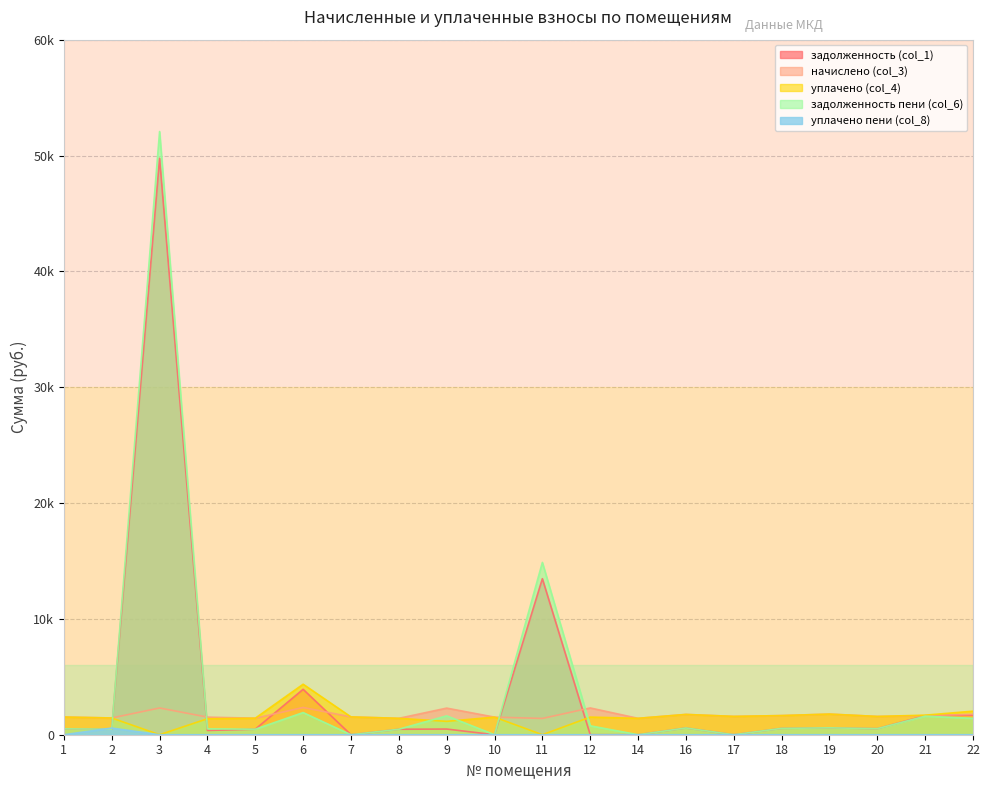

Reading right to left, what are all the values shown in this chart?

задолженность (col_1): 1686.1	1644.2	526.0	593.6	550.6	0.0	583.8	0.0	0.0	13469.2	0.0	489.4	471.9	0.0	3920.5	475.6	368.3	49761.8	481.8	508.8
начислено (col_3): 1762.4	1644.4	1578.0	1780.8	1651.8	1581.7	1751.3	1415.8	2311.7	1404.8	1519.0	2297.0	1415.8	1537.5	2352.3	1426.9	1519.0	2308.1	1445.3	1526.4
уплачено (col_4): 2033.1	1687.9	1578.0	1780.8	1651.8	1581.7	1751.3	1415.8	1522.6	0.0	1519.0	1156.2	1415.8	1537.5	4359.3	1426.9	1381.0	0.0	1445.3	1526.4
задолженность пени (col_6): 1415.3	1600.7	526.0	593.6	550.6	0.0	583.8	0.0	770.6	14874.0	0.0	1630.2	471.9	0.0	1913.5	475.6	506.4	52069.9	481.8	508.8
уплачено пени (col_8): 0.0	0.0	0.0	0.0	0.0	0.0	0.0	0.0	0.0	0.0	0.0	0.0	0.0	0.0	0.0	0.0	0.0	0.0	576.3	0.0